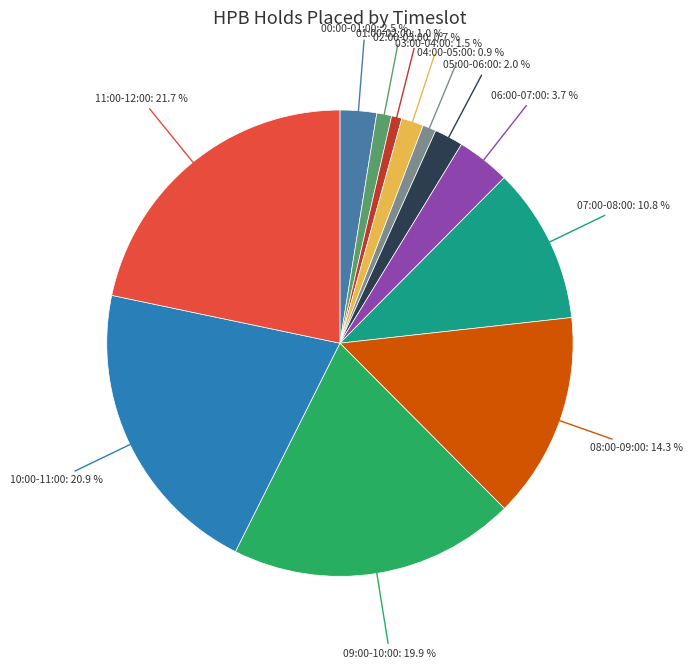

Does 05:00-06:00 account for over 50% of the chart?

No